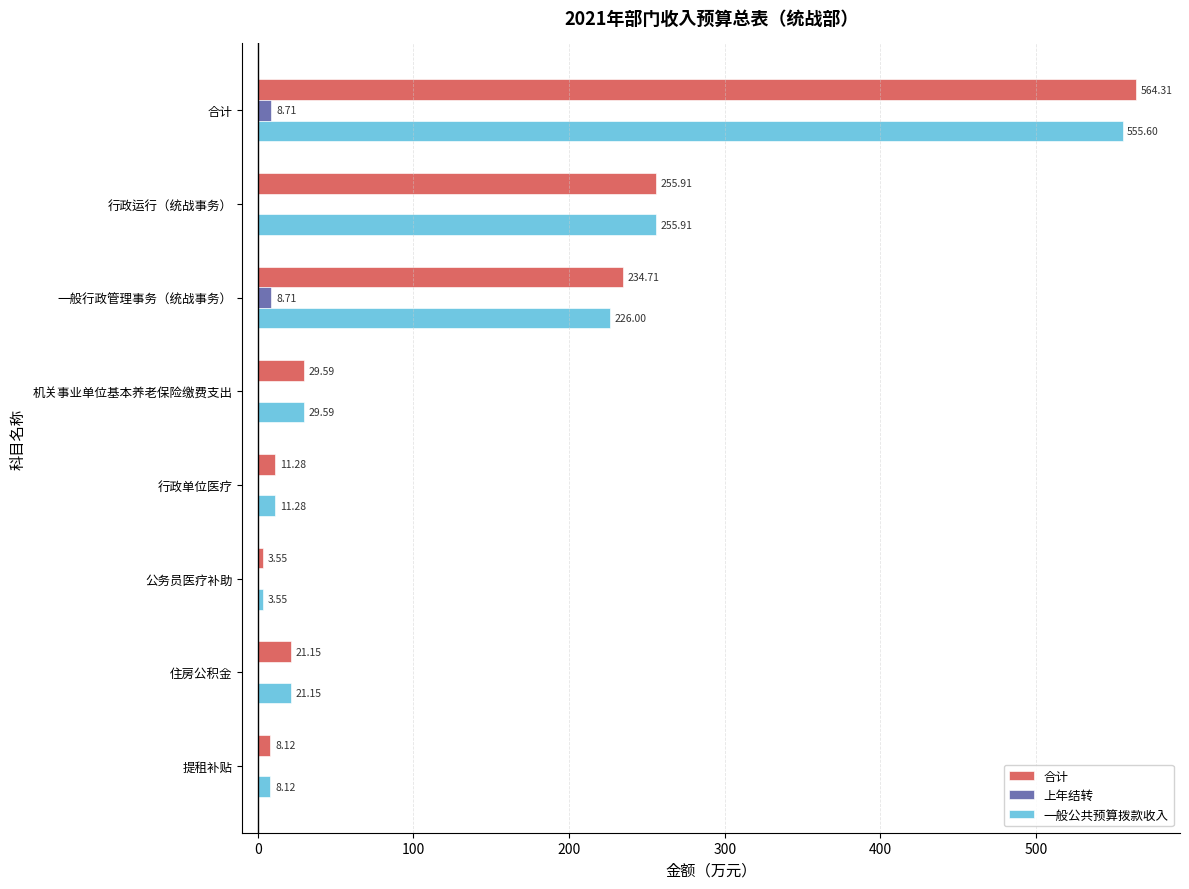

Which category has the highest value in the 合计 series?

合计